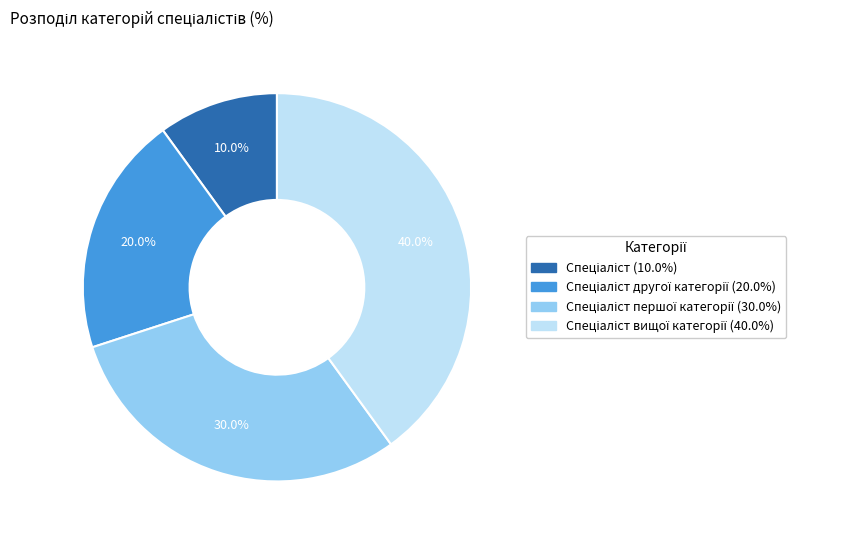

Is there a majority slice in this chart?

No